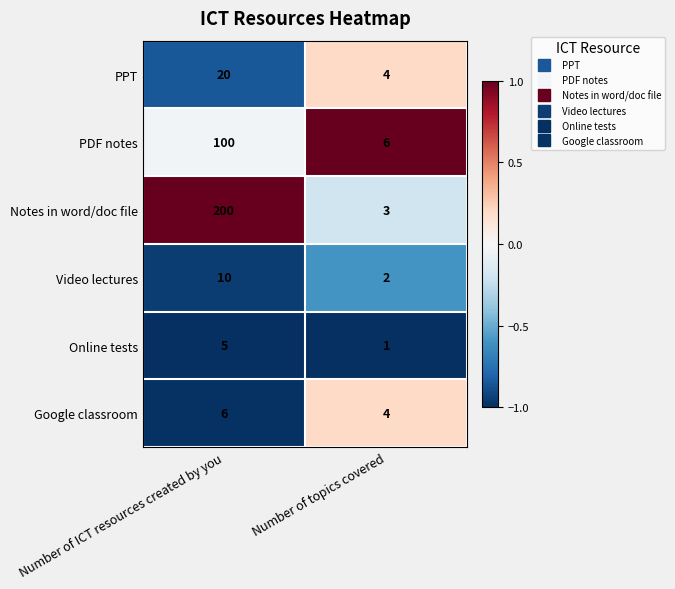

Reading left to right, list all the values displayed in this chart.

PPT: 20	4
PDF notes: 100	6
Notes in word/doc file: 200	3
Video lectures: 10	2
Online tests: 5	1
Google classroom: 6	4